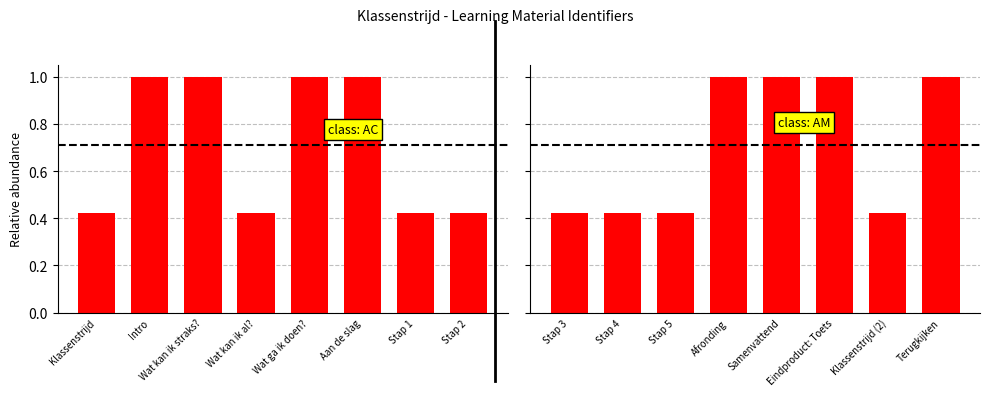

What is the label of the 2nd bar from the left?

Intro